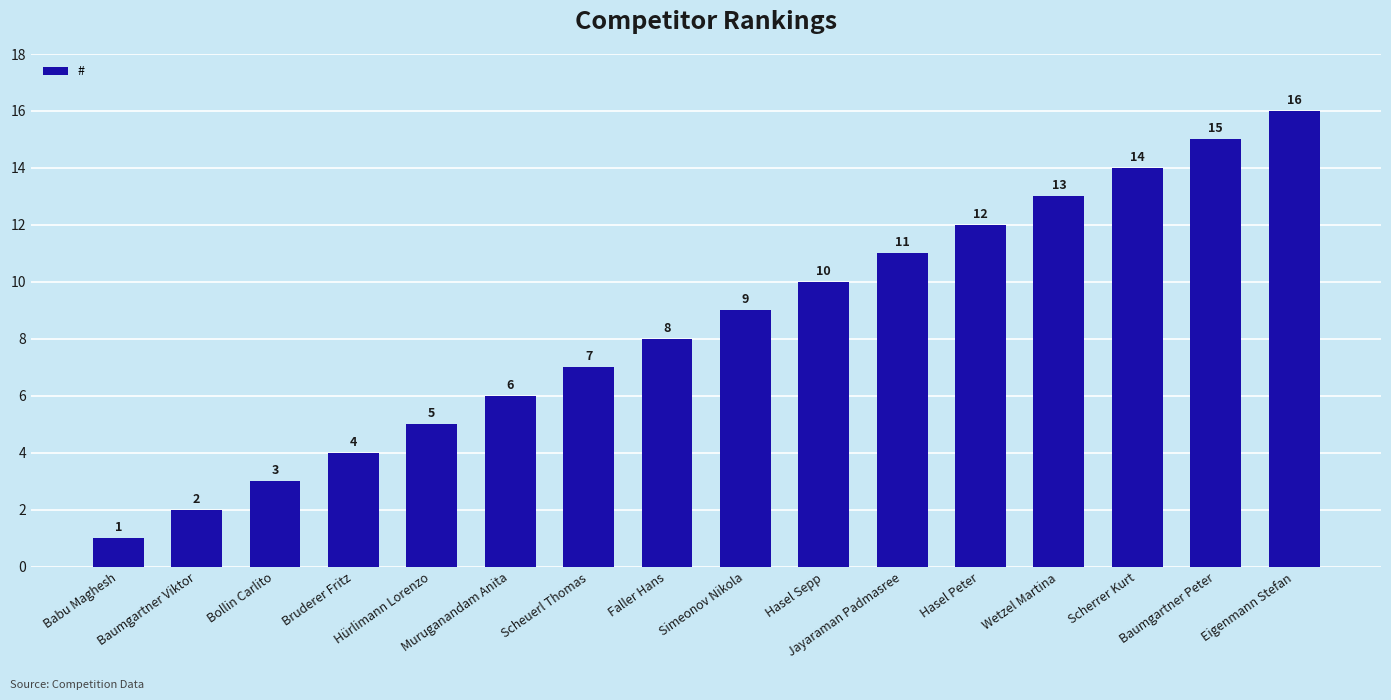

What is the label of the 5th bar from the left?

Hürlimann Lorenzo